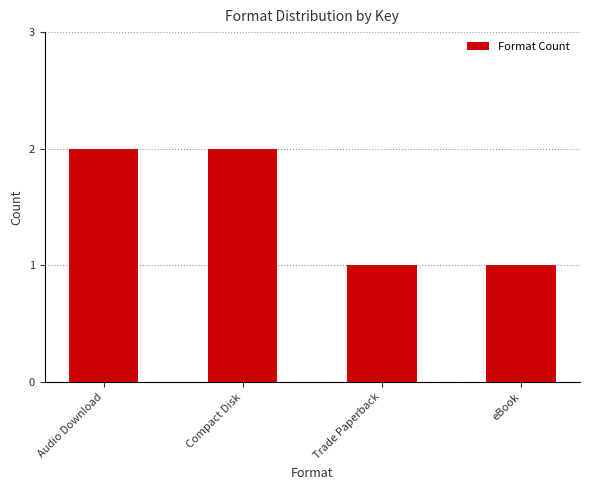

The chart shows a value of 1 at eBook. True or false?

True